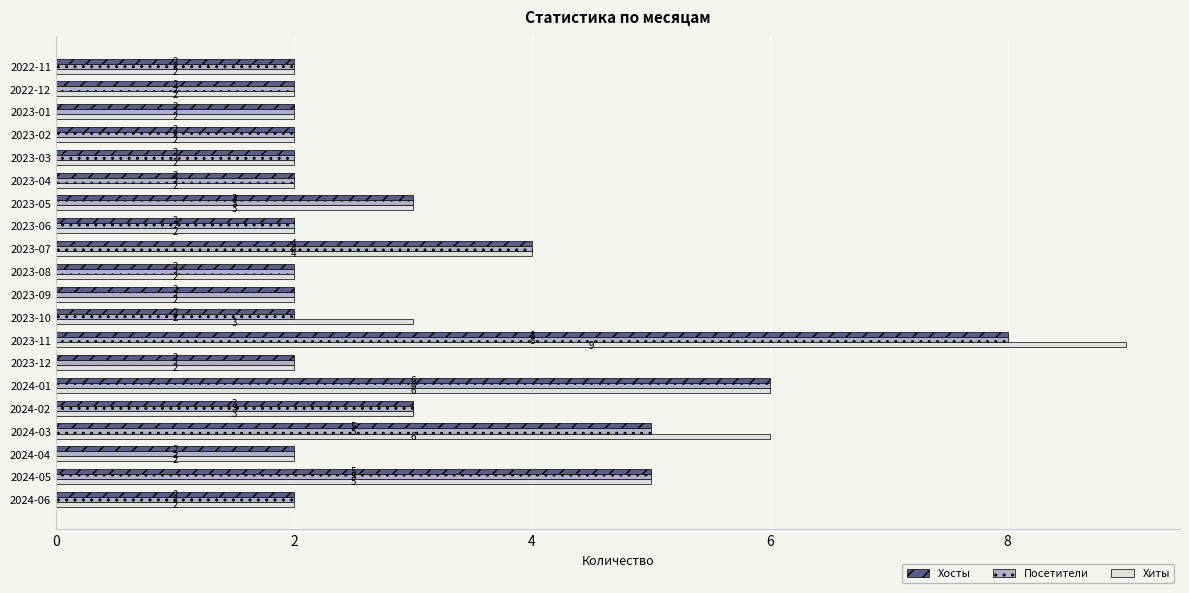

How many values in the Посетители series exceed 2?

7